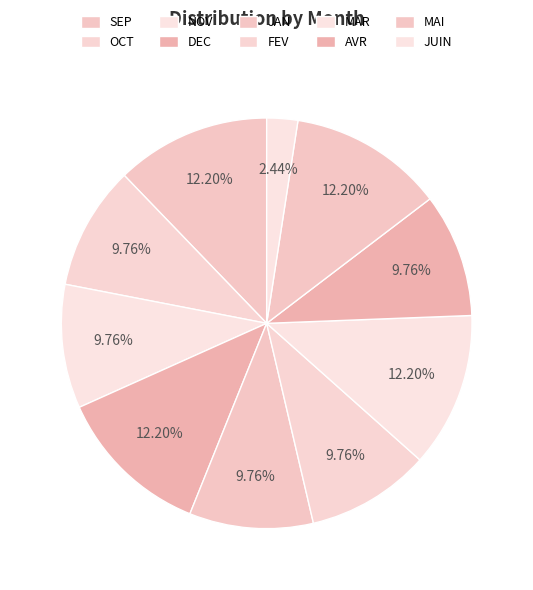

What percentage is NOT represented by JUIN?

97.6%